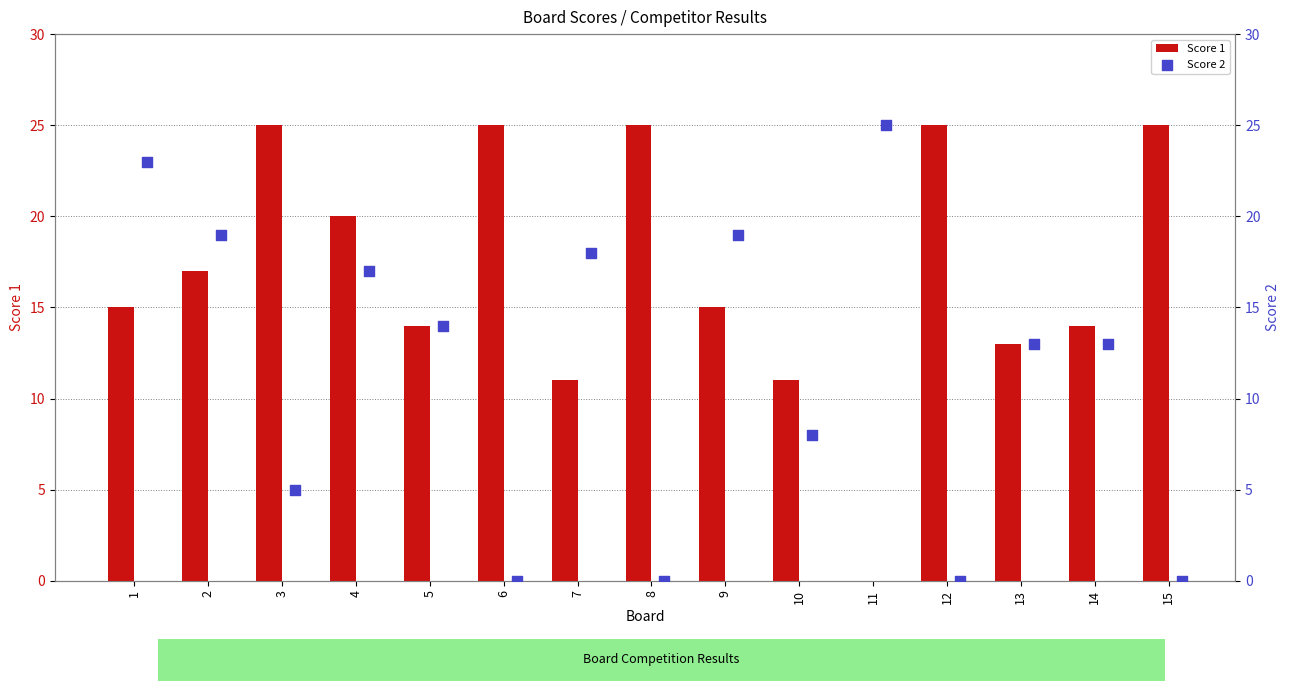

Which series reaches the maximum Y coordinate?

Score 1